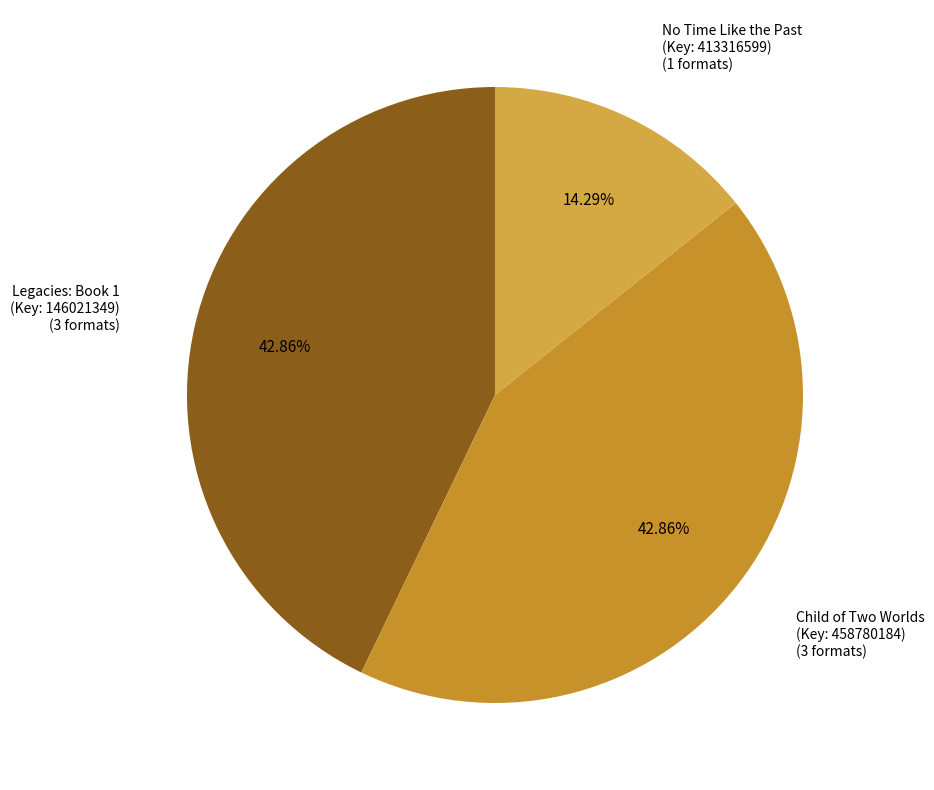

How many slices are in this pie chart?

3